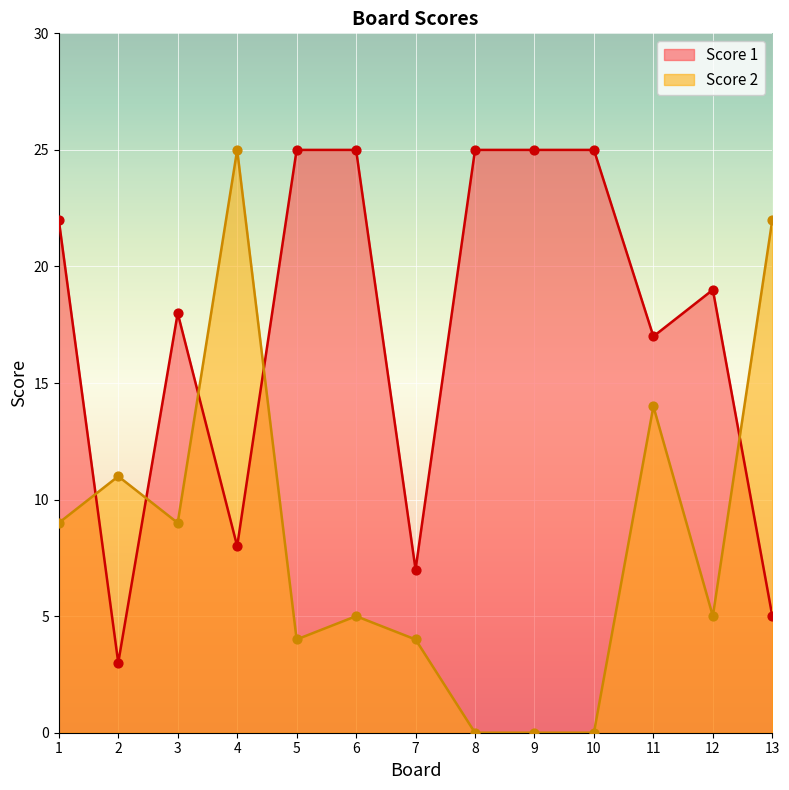

Which series contains the highest Y value?

Score 1